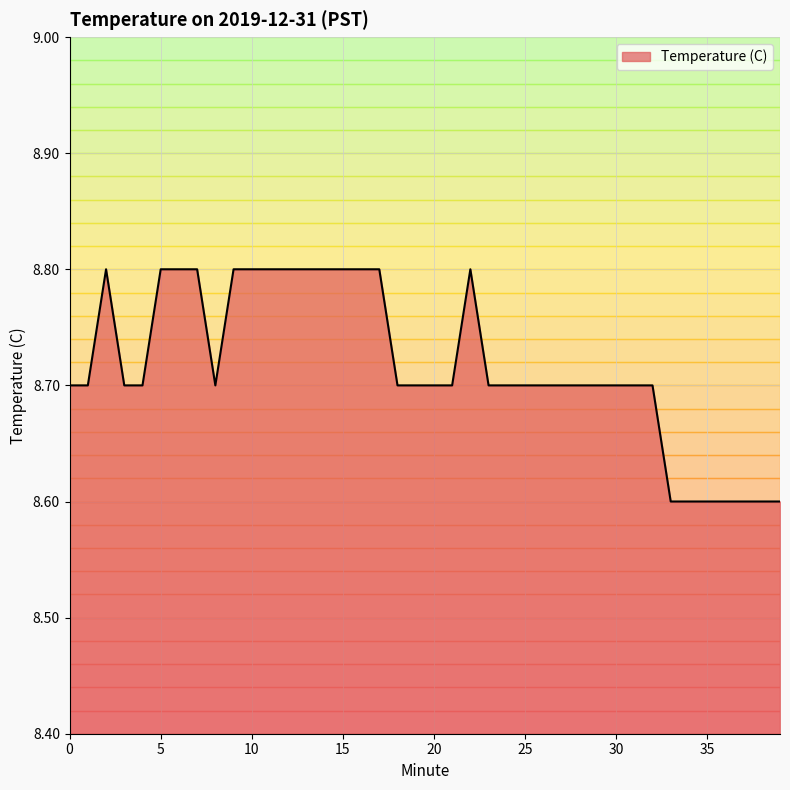

What is the minimum value shown in the chart?

8.6